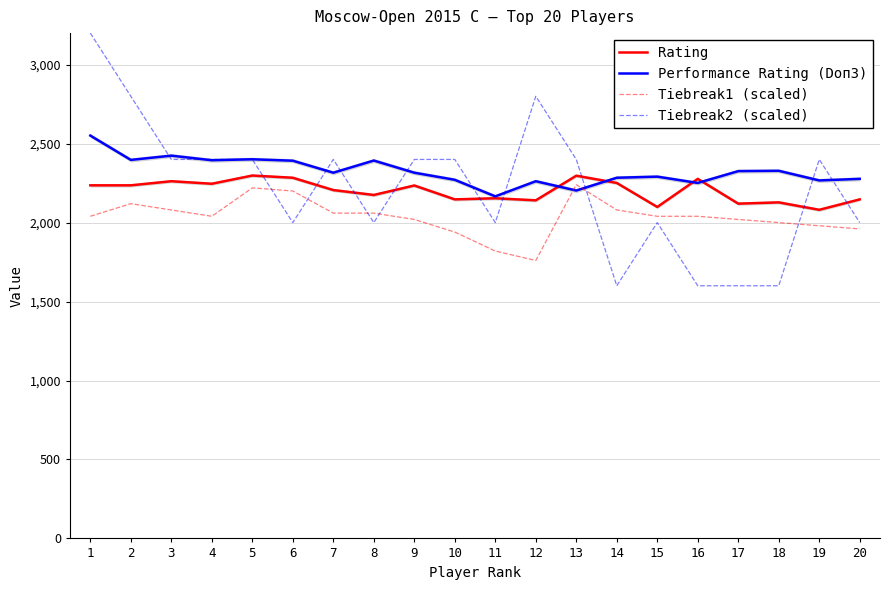

How many interior local valleys does the Tiebreak1 (scaled) series have?

2